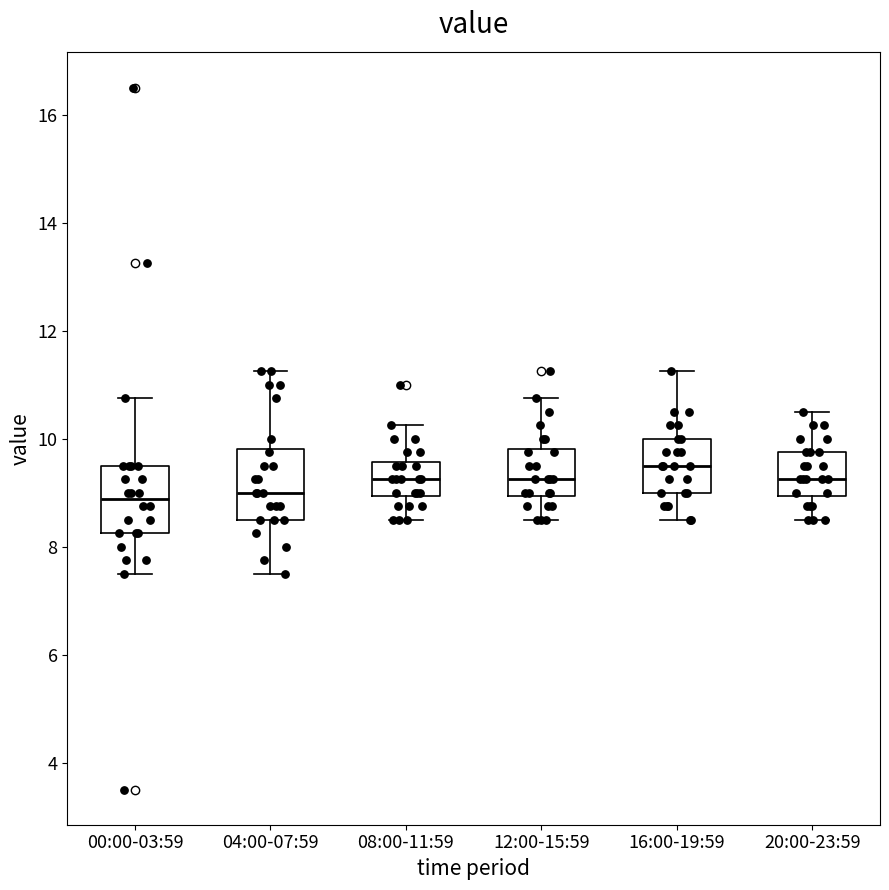

Which box has the highest median line?

16:00-19:59